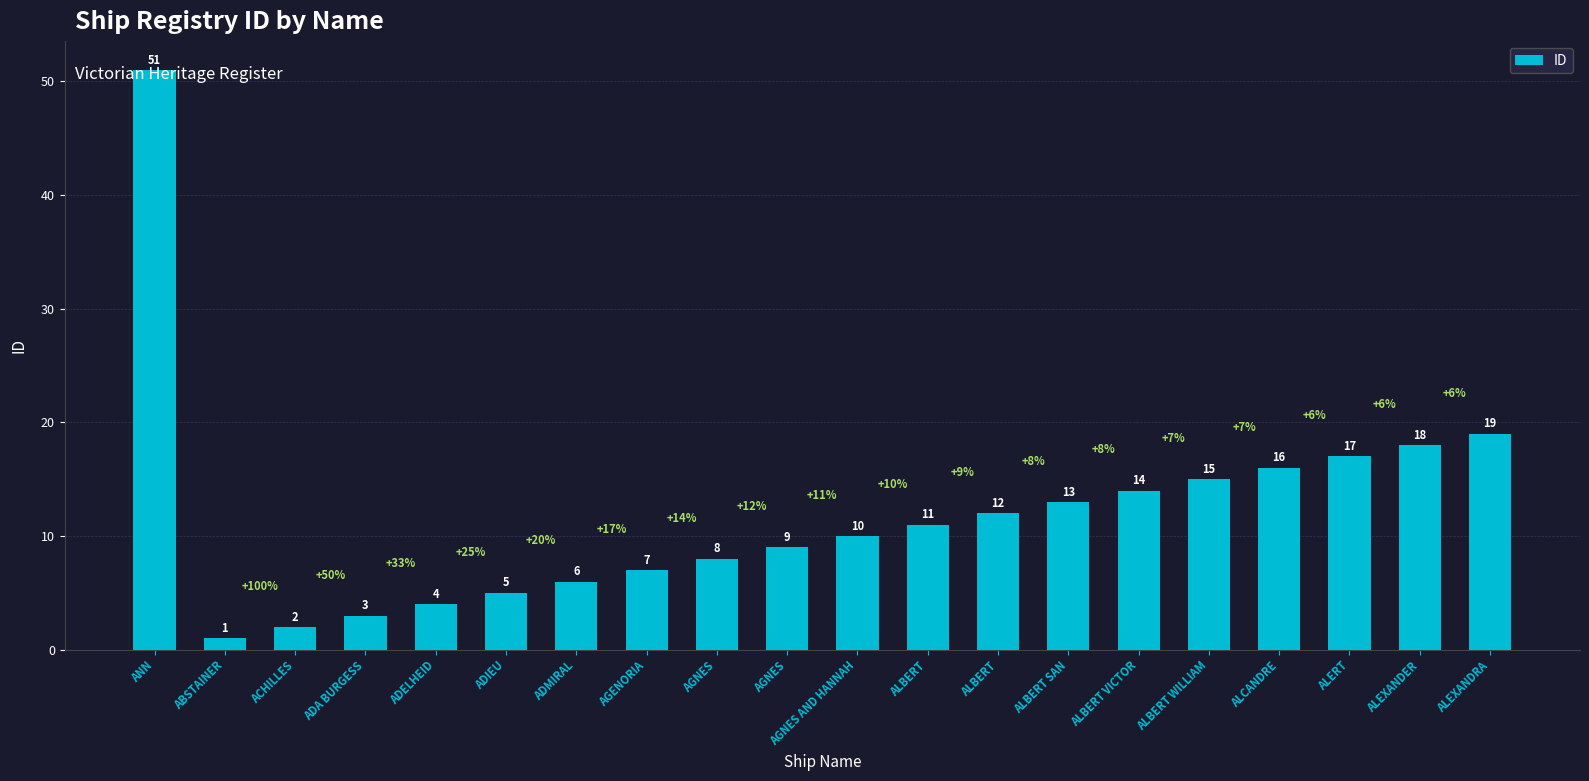

Reading left to right, extract all data points from this chart.

ANN=51	ABSTAINER=1	ACHILLES=2	ADA BURGESS=3	ADELHEID=4	ADIEU=5	ADMIRAL=6	AGENORIA=7	AGNES=8	AGNES=9	AGNES AND HANNAH=10	ALBERT=11	ALBERT=12	ALBERT SAN=13	ALBERT VICTOR=14	ALBERT WILLIAM=15	ALCANDRE=16	ALERT=17	ALEXANDER=18	ALEXANDRA=19